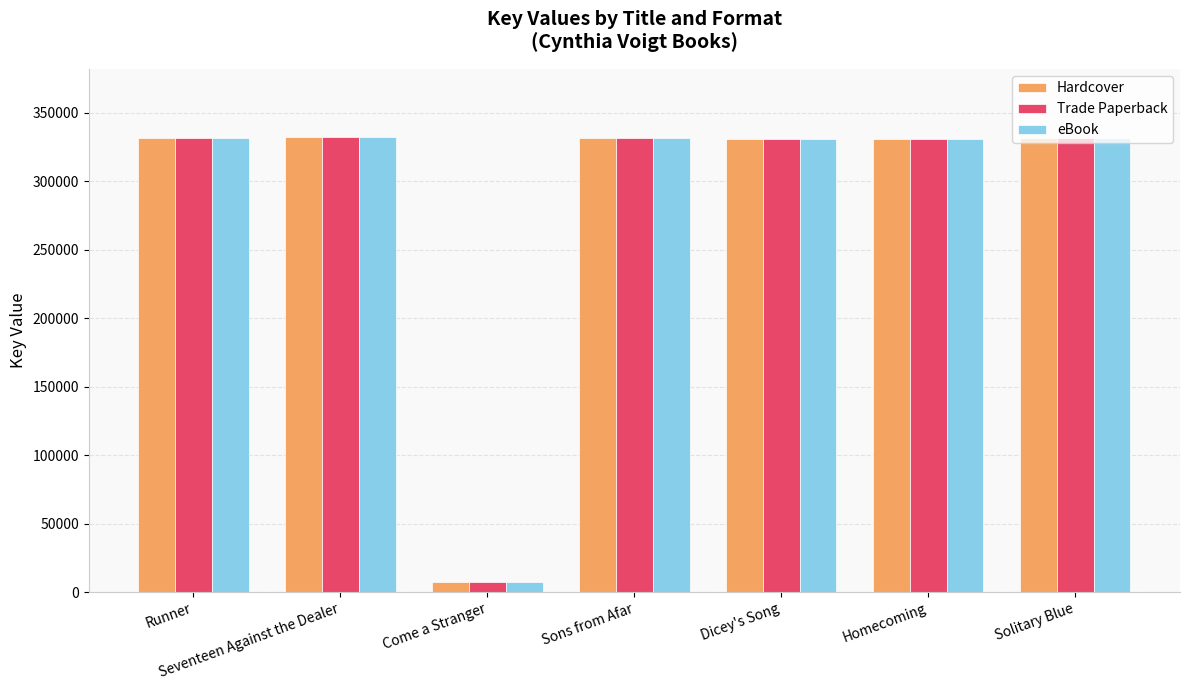

What is the label of the 5th bar from the right?

Come a Stranger